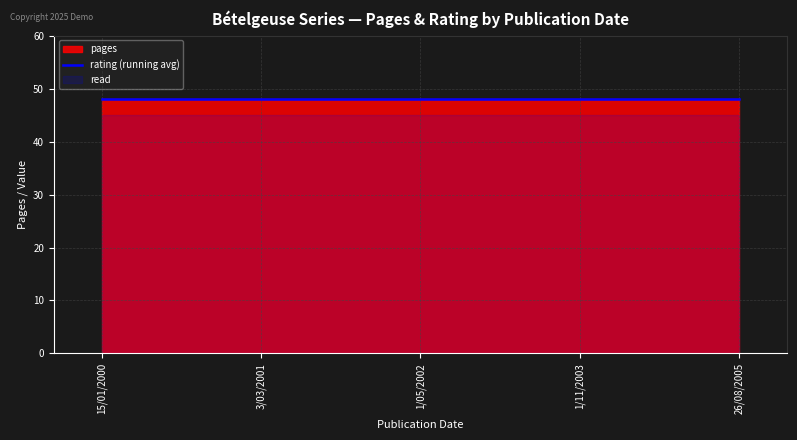

What is the maximum value shown in the chart?

48